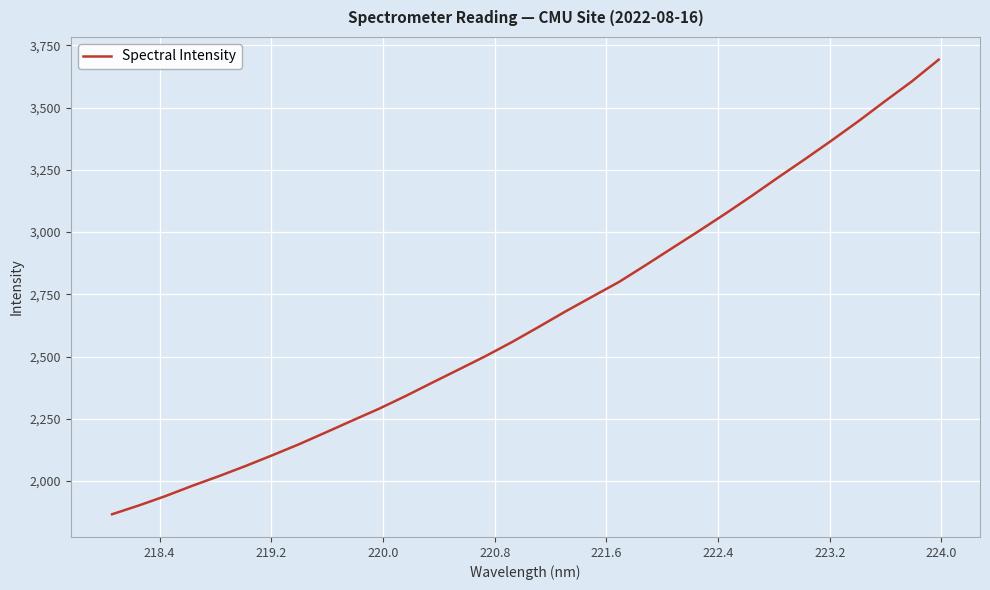

What is the maximum value shown in the chart?

3692.8